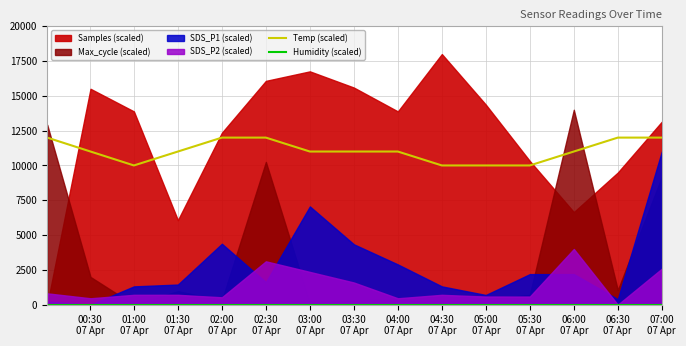

How many Temp (scaled) values are between 10000 and 12000?

15